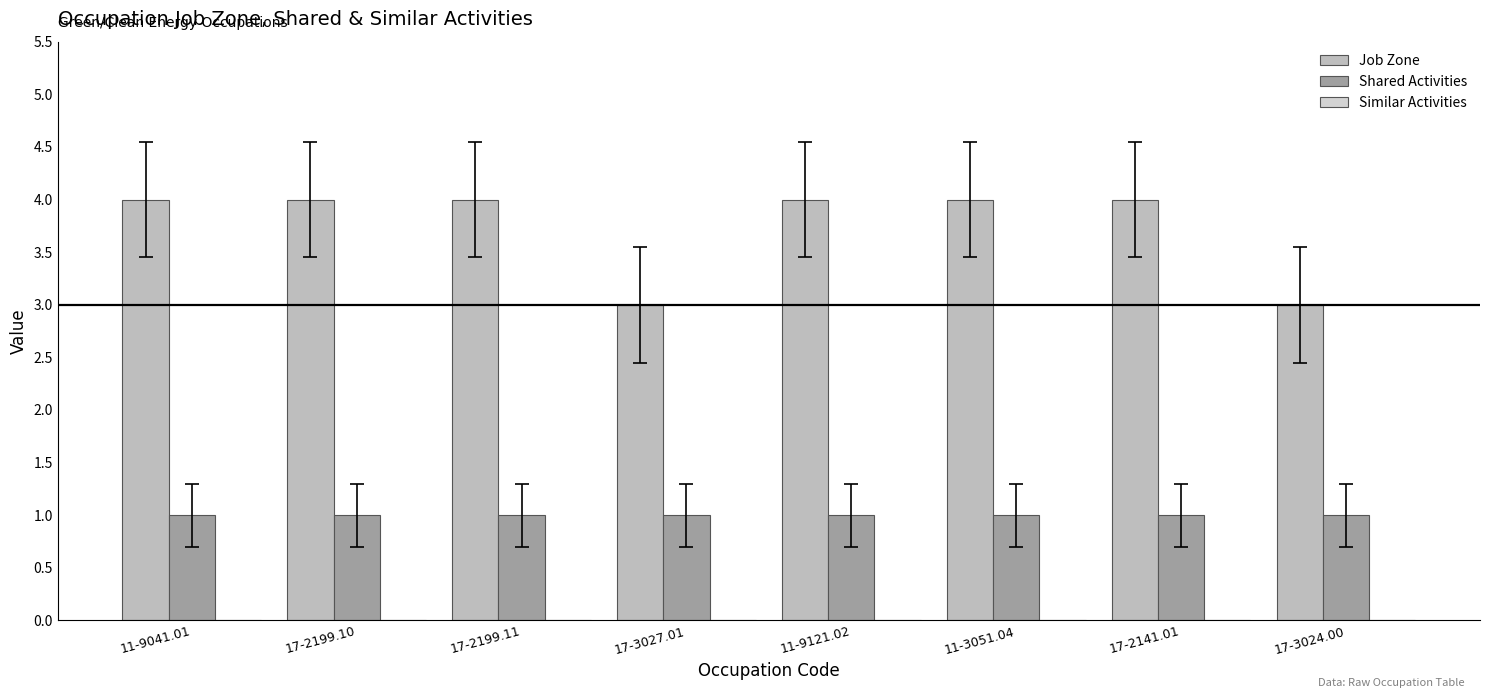

How many groups of bars are there?

8